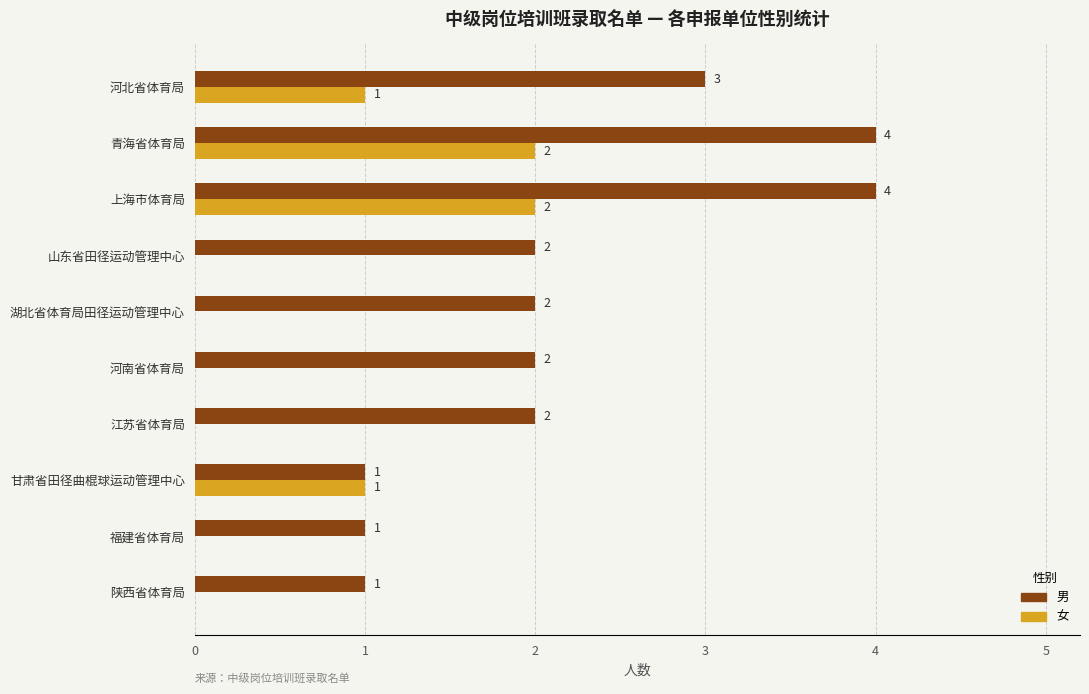

Which series has the largest total across all categories?

男